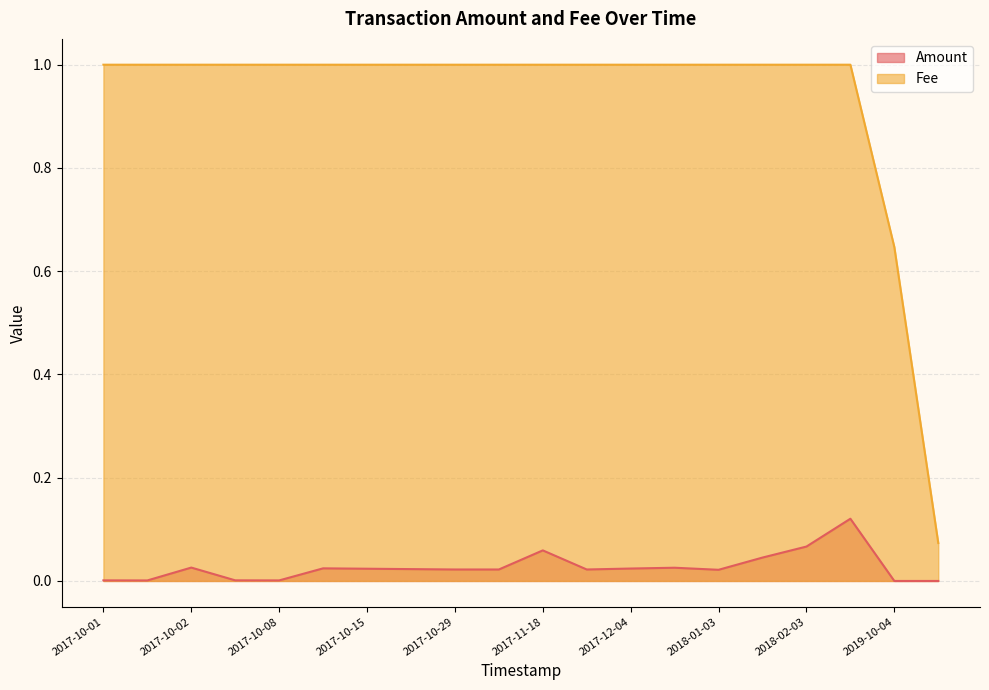

Which category has the highest value in the Amount series?

2018-04-06